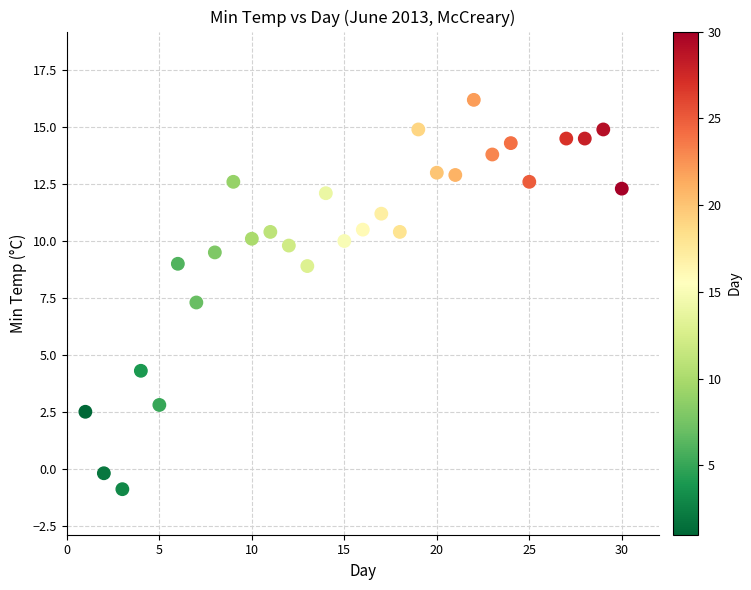

What is the range of Y values (max minus min)?

17.1